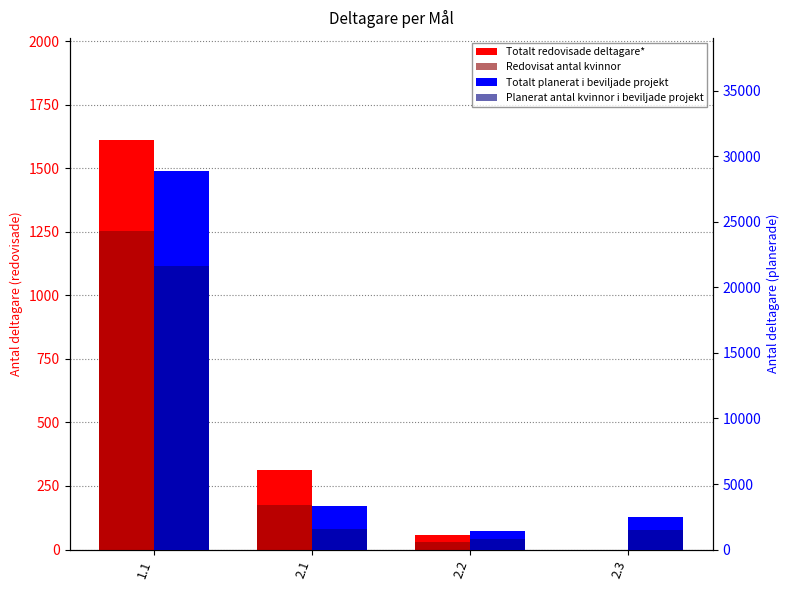

What is the label of the 2nd bar from the left?

2.1